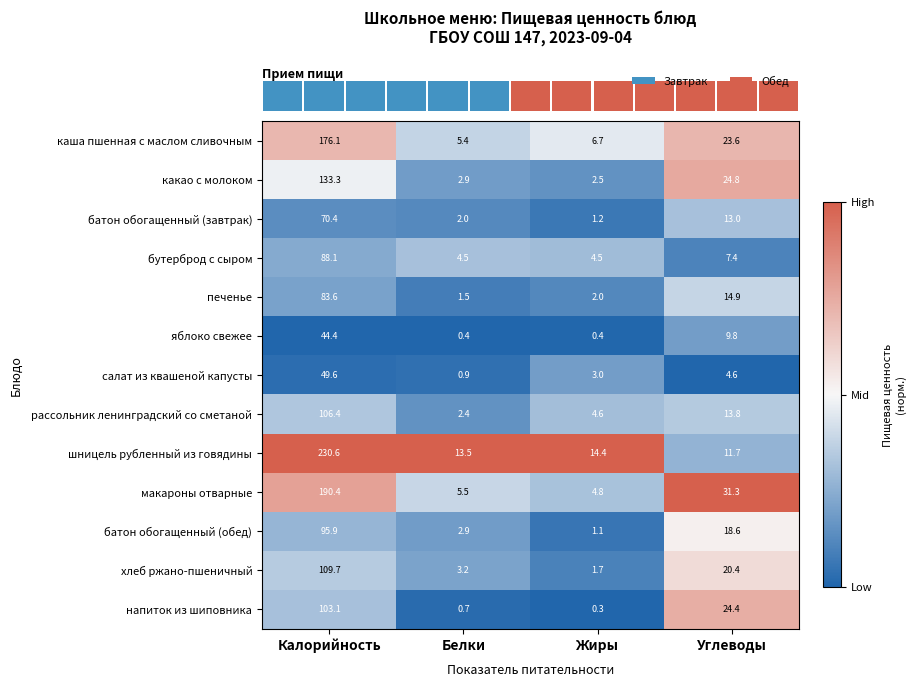

True or false: батон обогащенный (завтрак) has a value of 1.2 at Жиры.

True